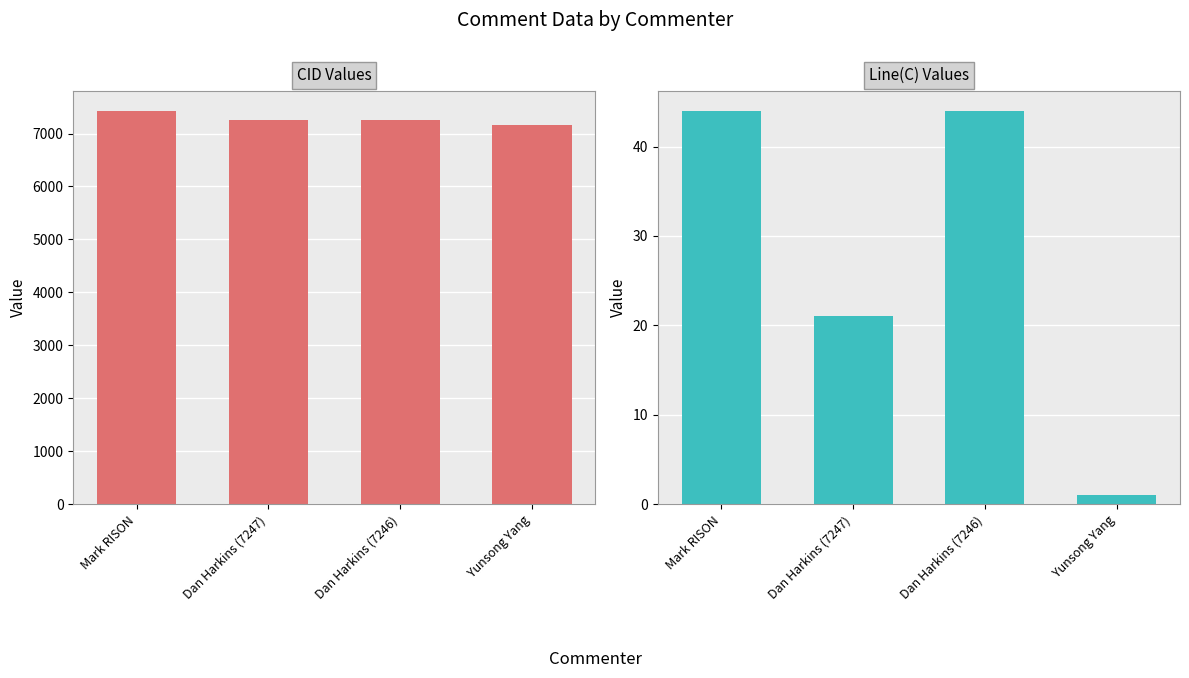

Which series has the largest total across all categories?

CID